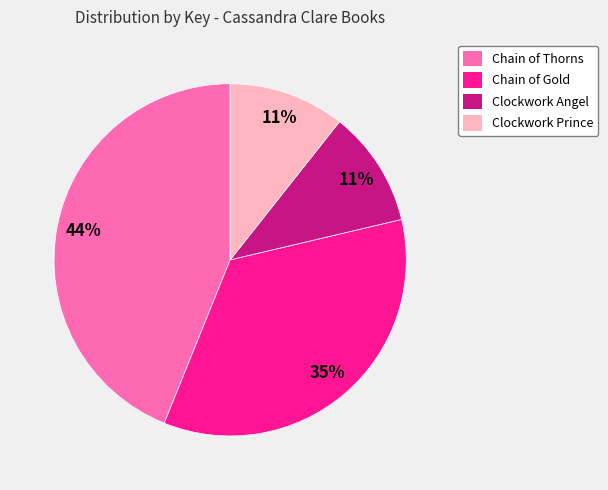

Combined, do Chain of Thorns and Clockwork Prince account for over 50%?

Yes